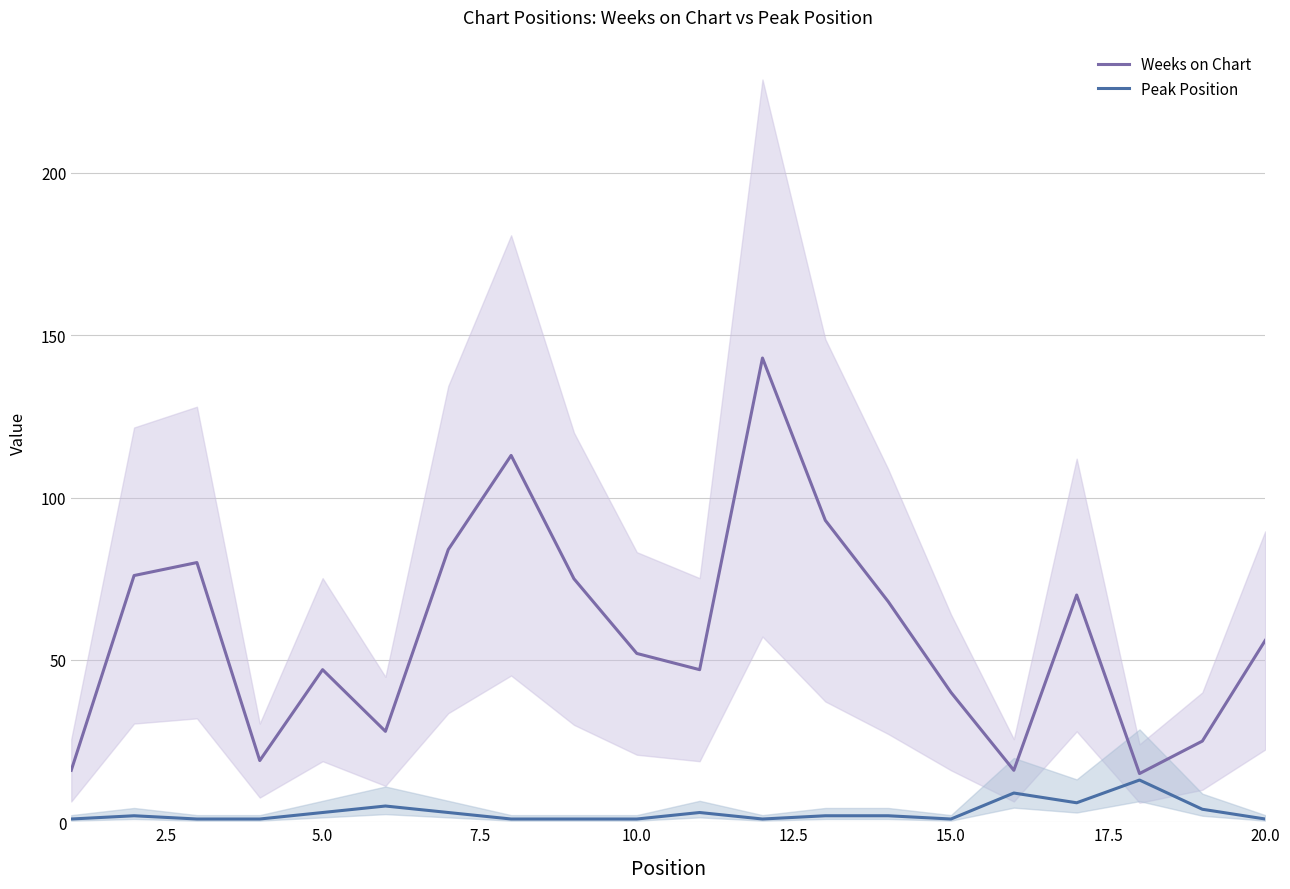

What is the minimum value shown in the chart?

1